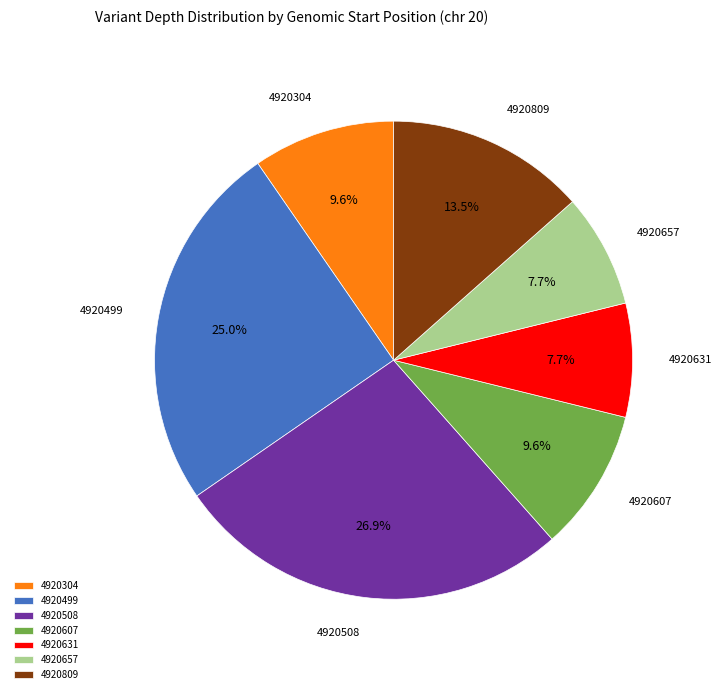

Which category has the biggest portion of the pie?

4920508